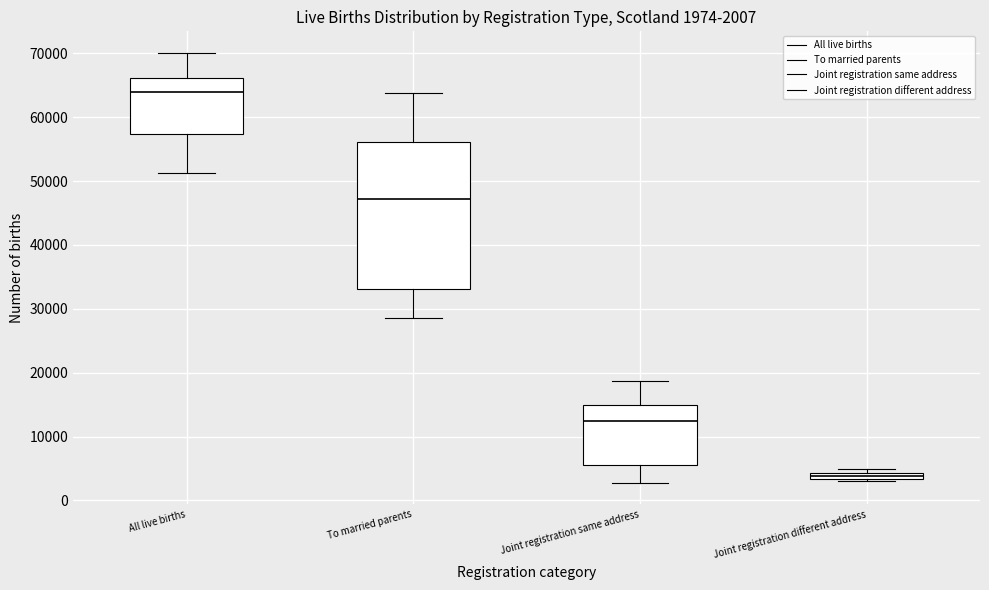

Comparing the boxes themselves (not the whiskers), which one is the tallest?

To married parents